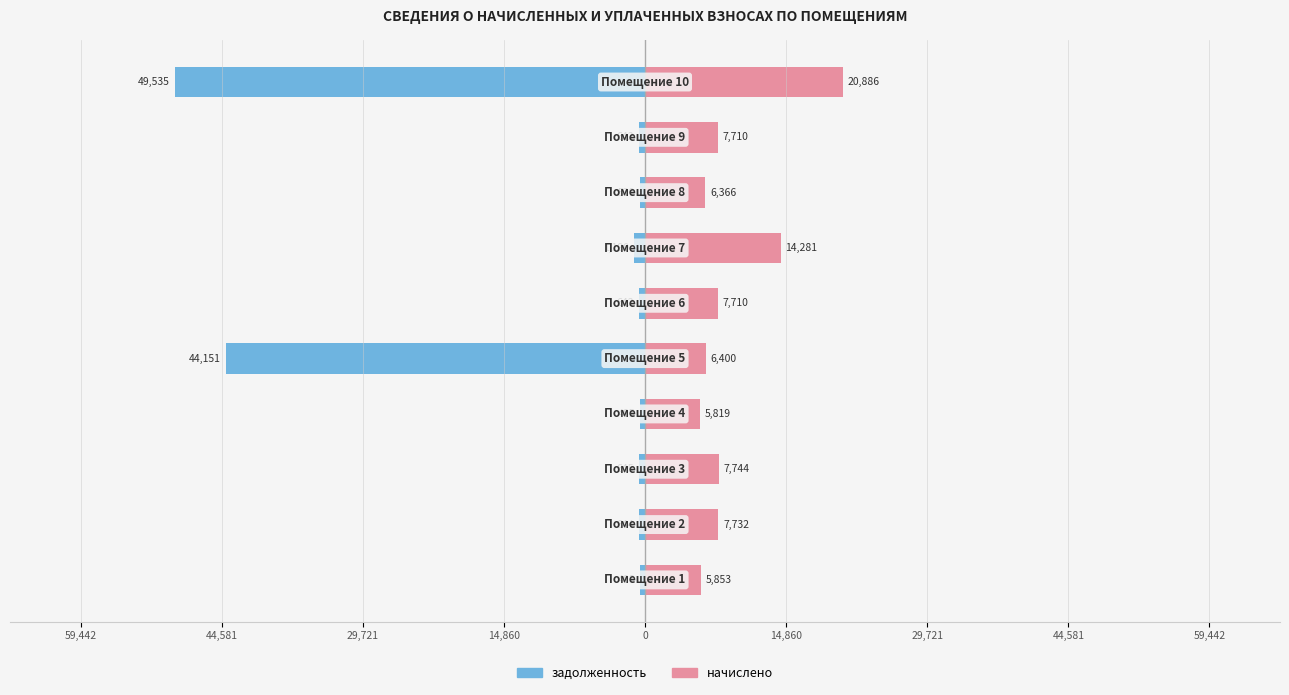

What is the label of the 1st bar from the right?

9